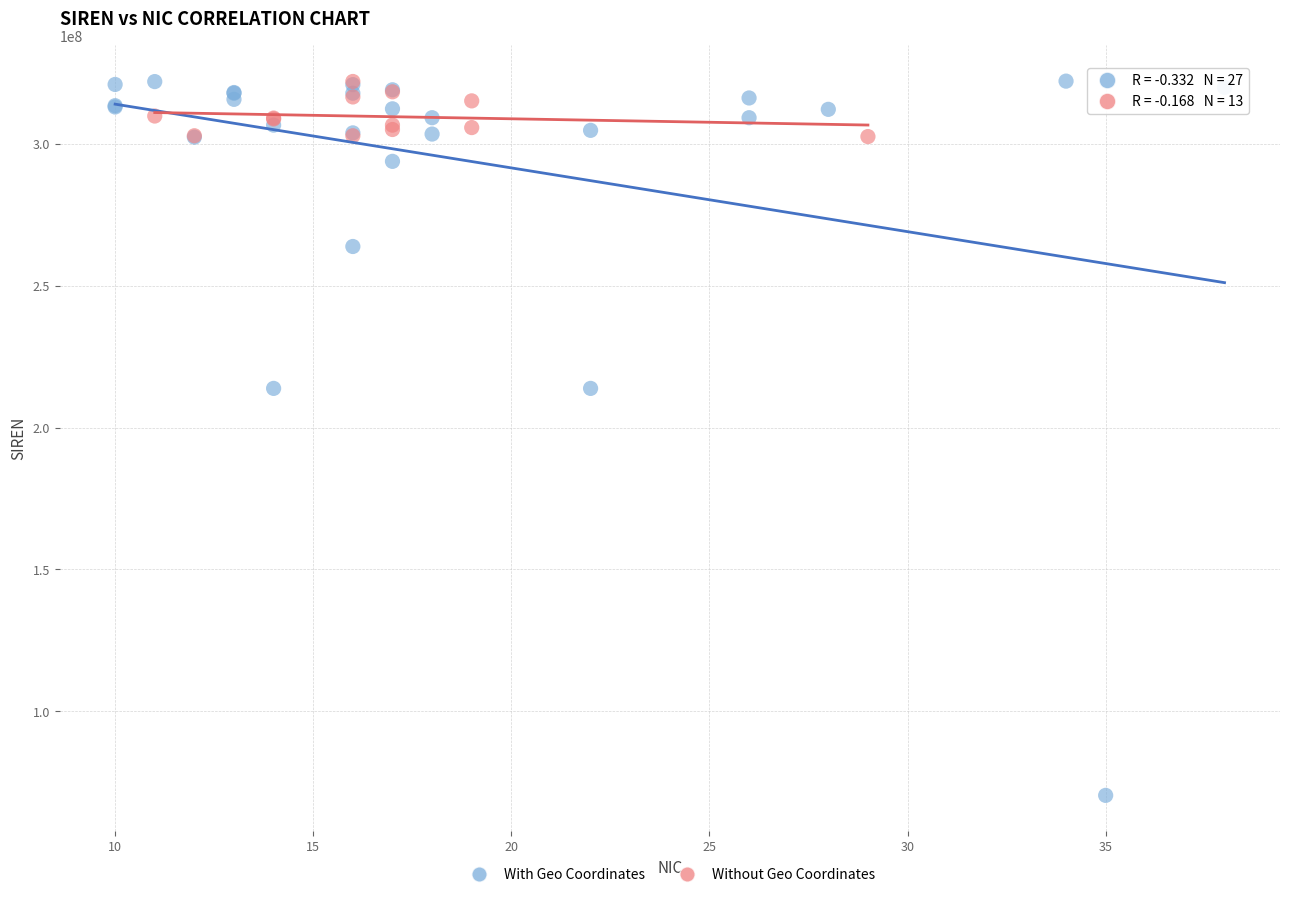

Which series contains the lowest Y value?

With Geo Coordinates